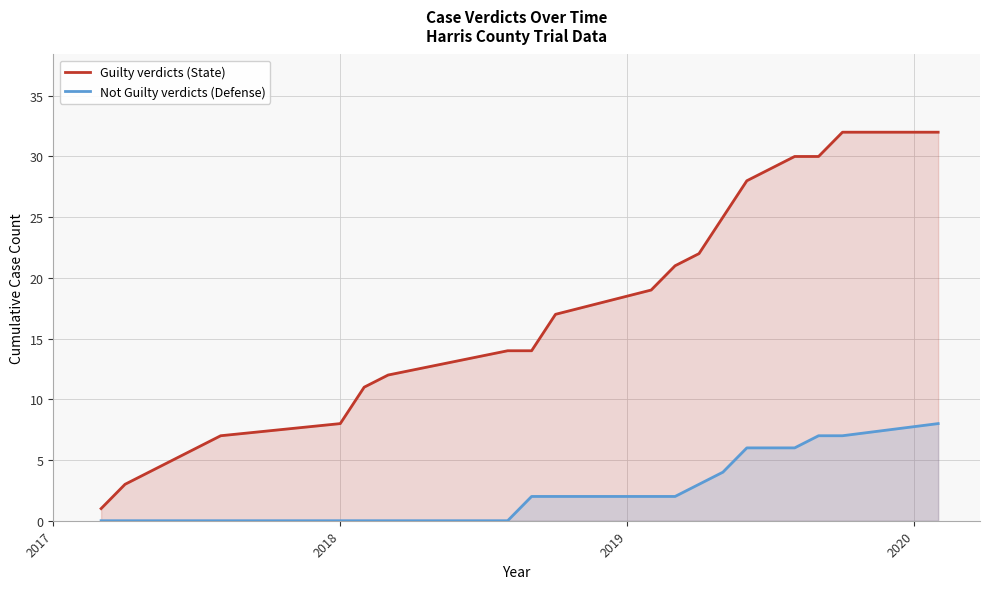

What is the difference between the maximum and minimum values in the Not Guilty verdicts (Defense) series?

8